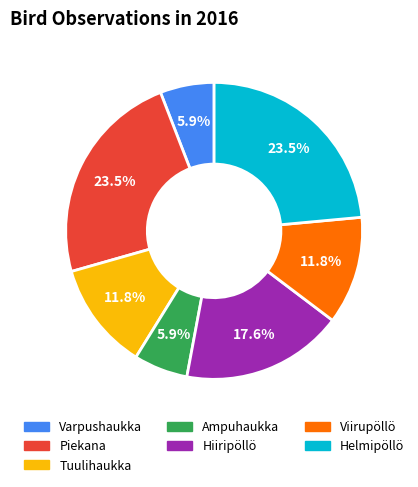

Which has a higher value, Tuulihaukka or Piekana?

Piekana